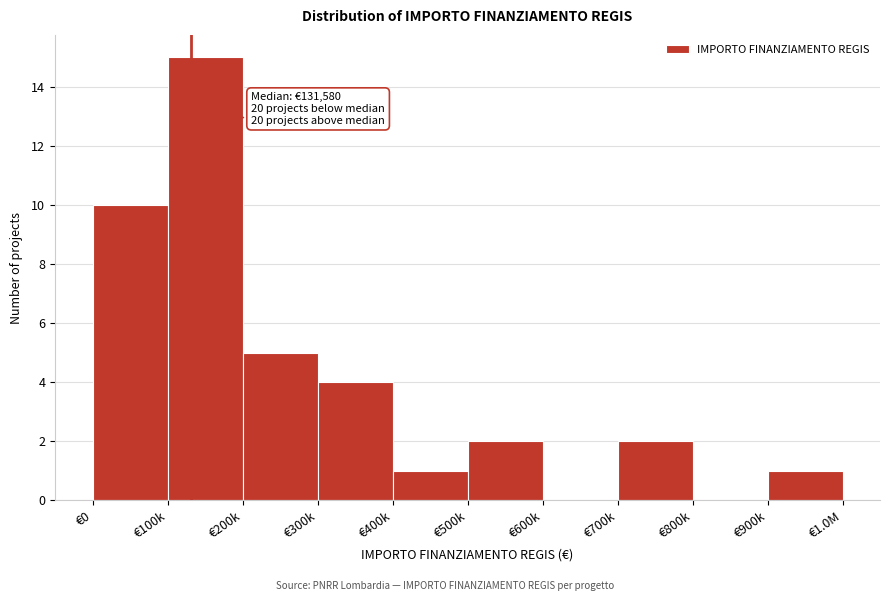

Reading left to right, extract all data points from this chart.

€0=10	€100k=15	€200k=5	€300k=4	€400k=1	€500k=2	€600k=0	€700k=2	€800k=0	€900k=1